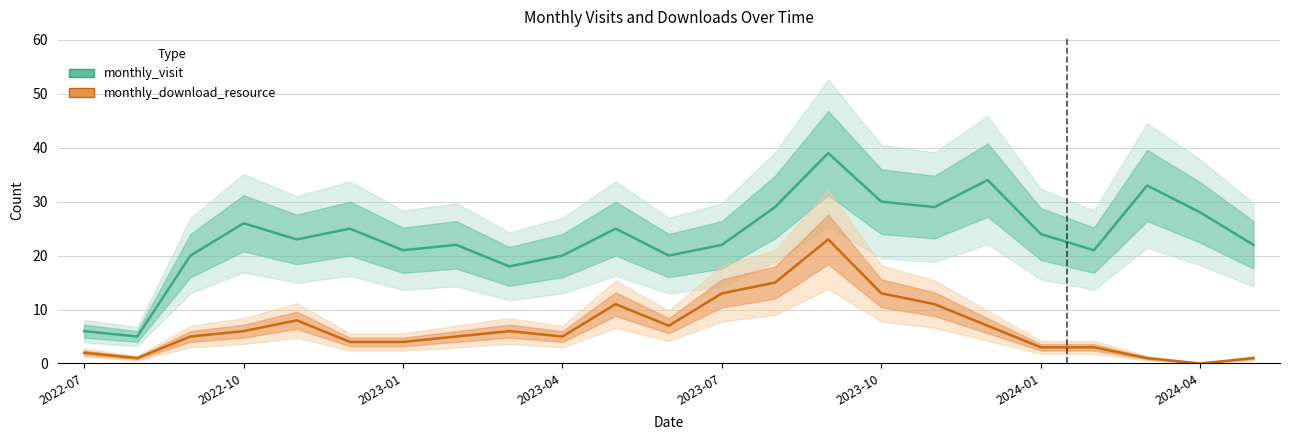

True or false: monthly_download_resource has a value of 35 at 14.

False